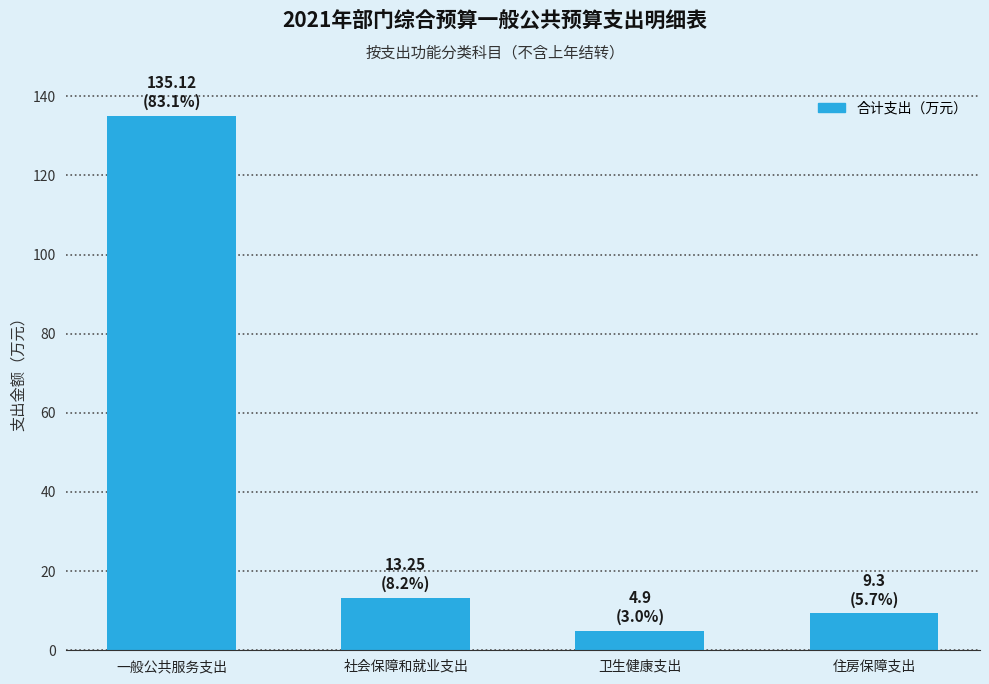

What is the label of the 3rd bar from the right?

社会保障和就业支出